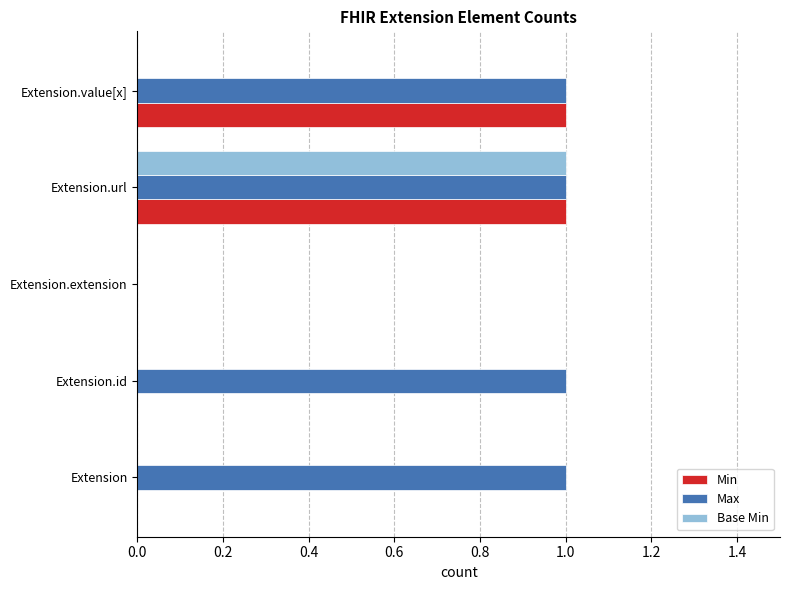

The Min series shows 1 at Extension.extension. True or false?

False